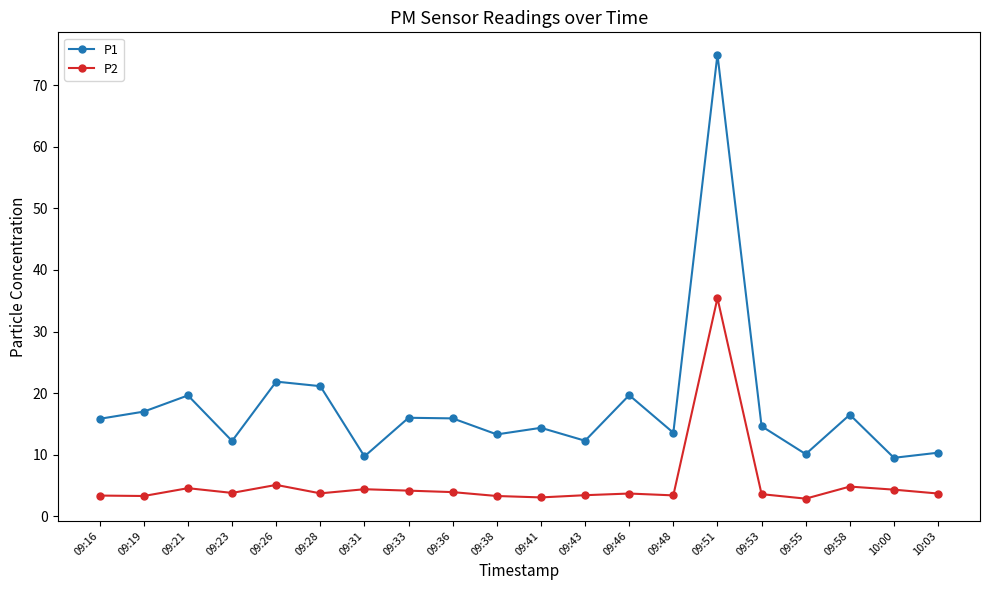

What is the label of the 11th point from the left?

09:41